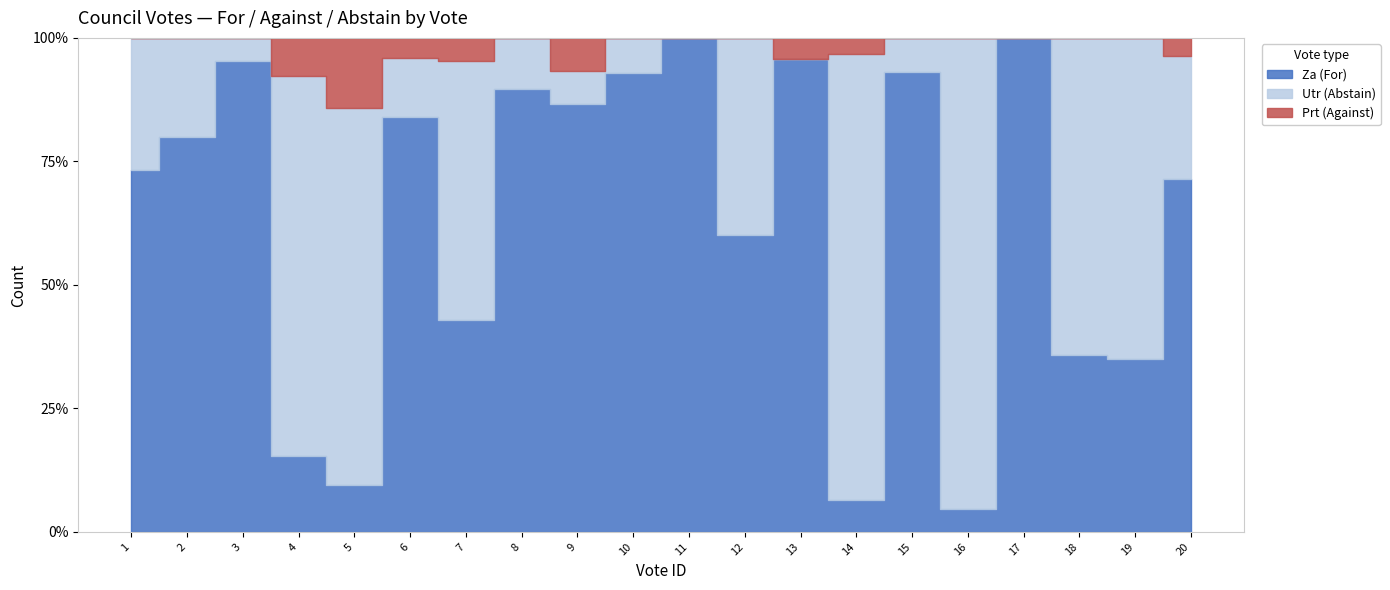

Between 16 and 11, which is larger?

11